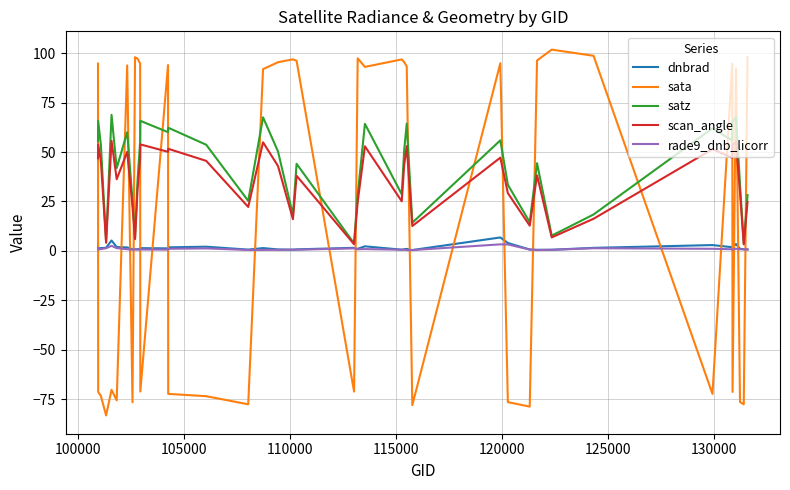

What is the highest value of the satz series?

68.8